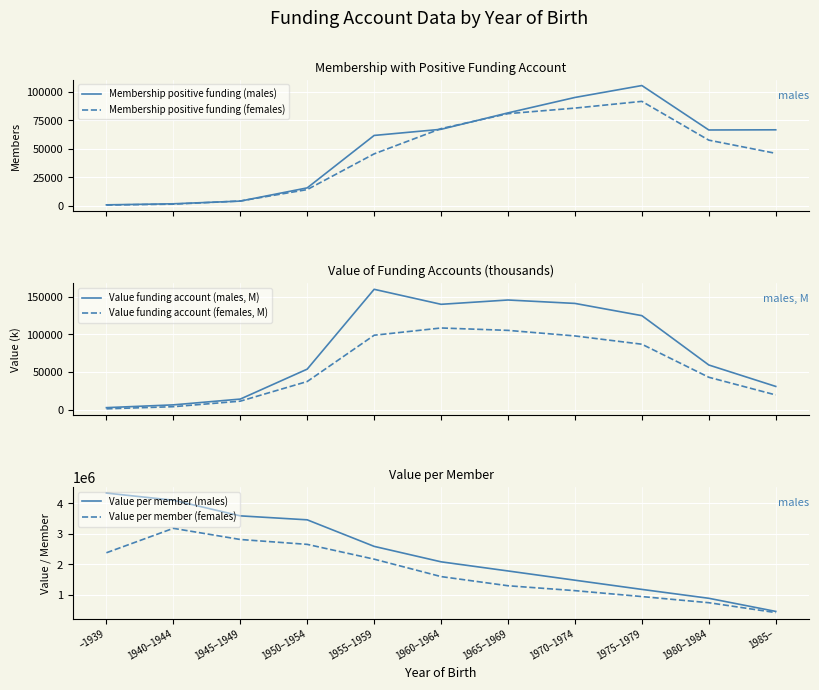

True or false: Value per member (males) and Value funding account (males, M) intersect in this chart.

False